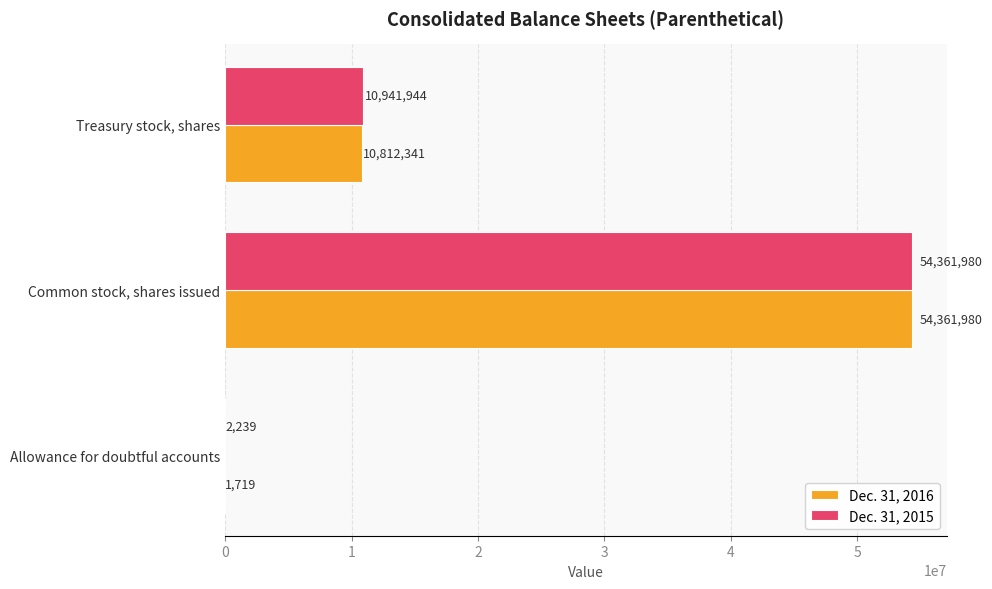

Between Common stock, shares issued and Treasury stock, shares, which series saw the biggest shift?

Dec. 31, 2016